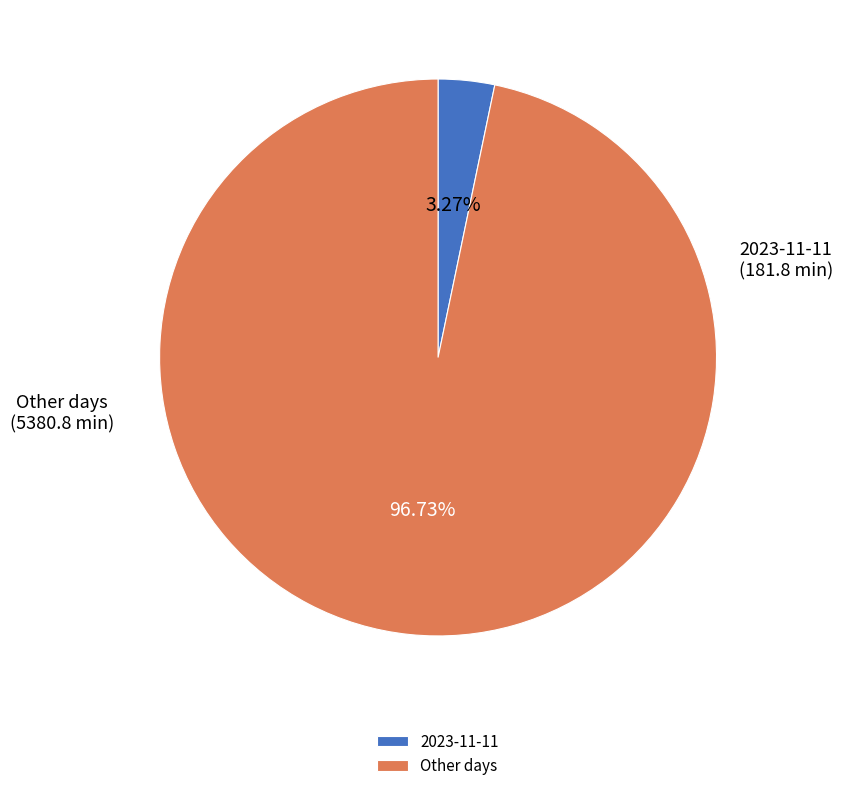

Rank the categories by value from highest to lowest.

Other days, 2023-11-11